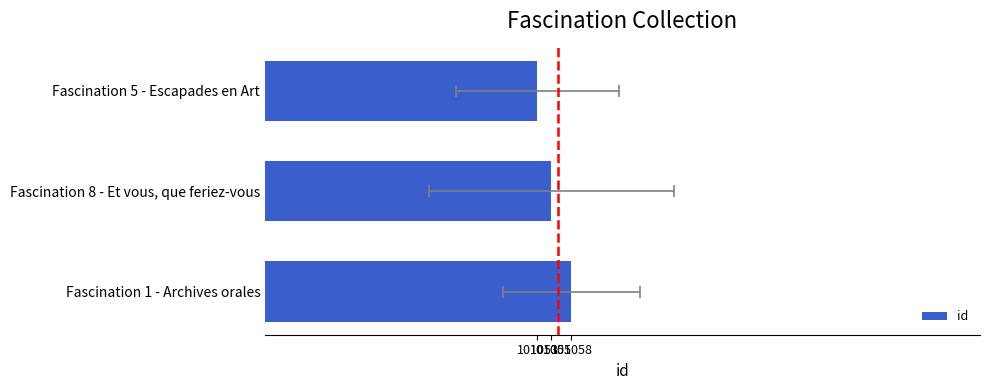

Rank the categories by value from highest to lowest.

Fascination 1 - Archives orales, Fascination 8 - Et vous, que feriez-vous, Fascination 5 - Escapades en Art